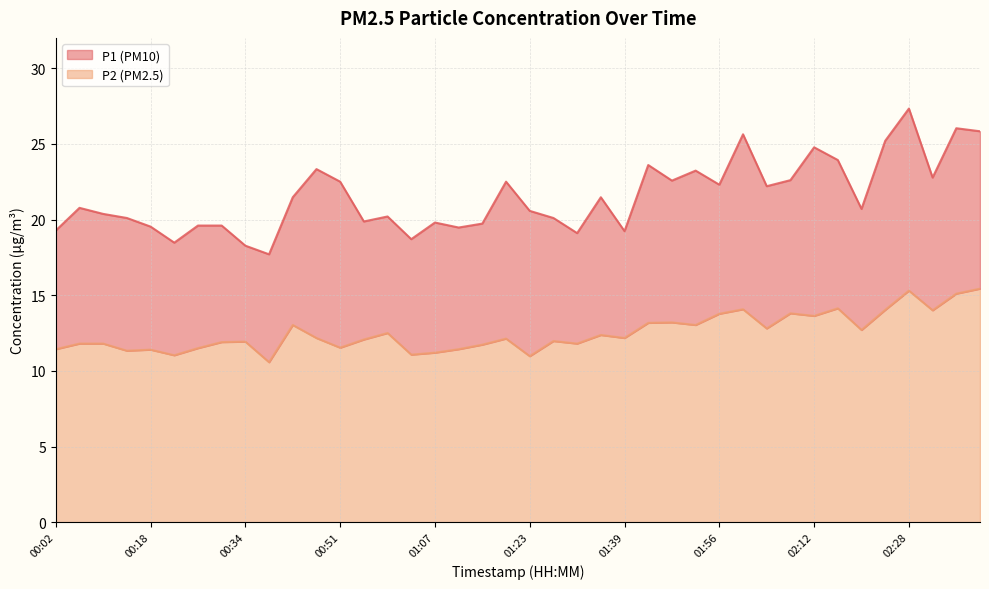

What is the label of the 26th point from the right?

00:59